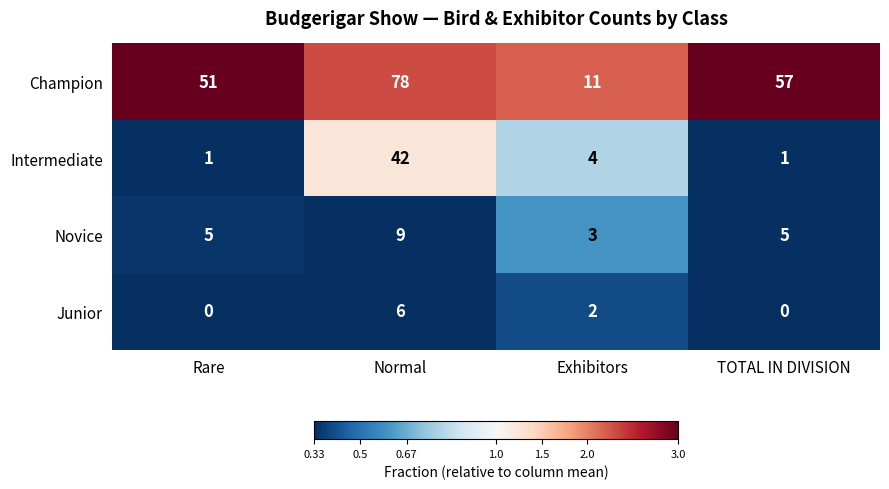

What is the total value across all series at Rare?

57